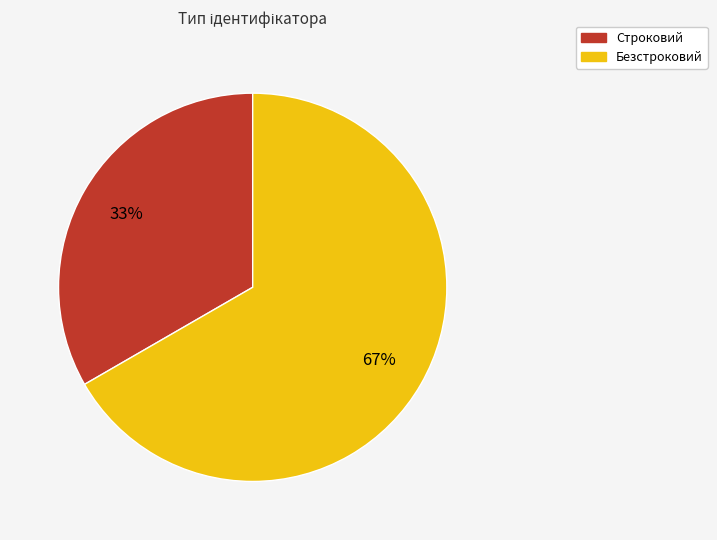

To the nearest percent, what is the average slice percentage?

50%